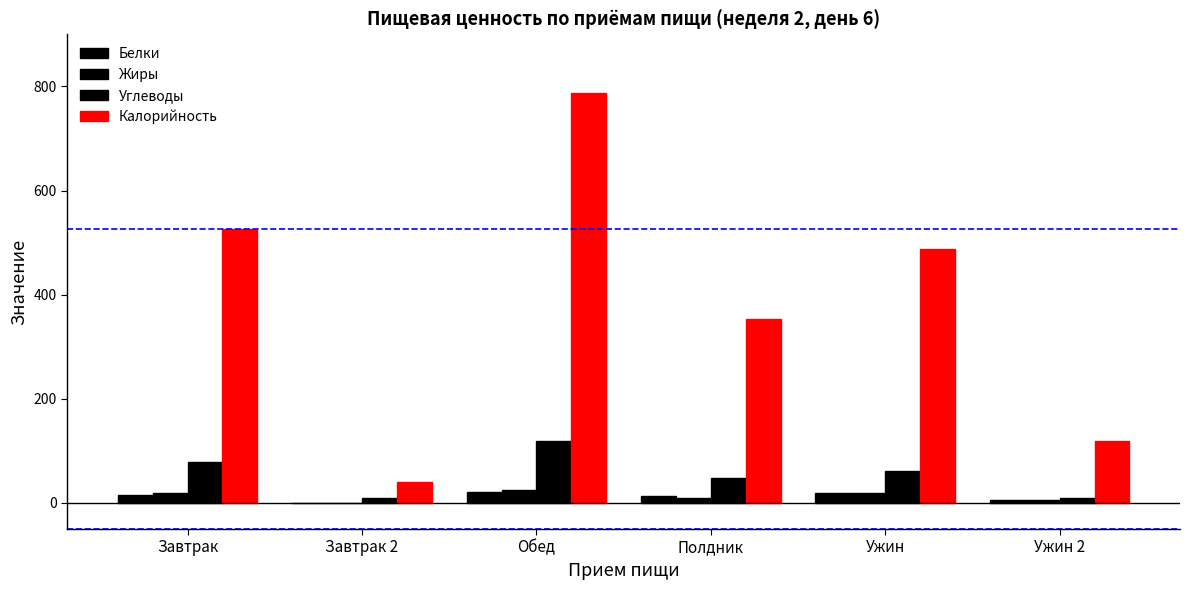

Count the number of categories in the chart.

6